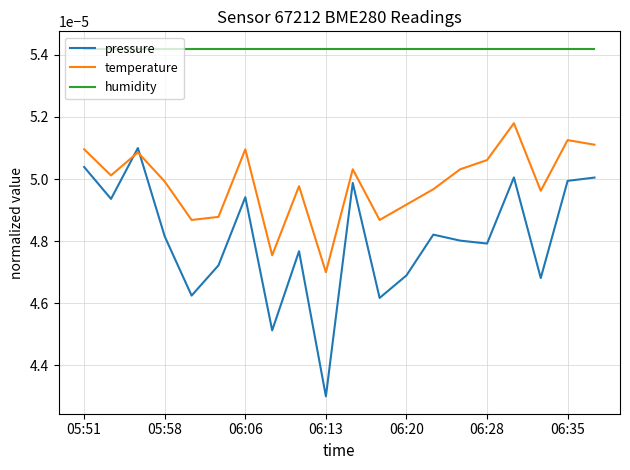

Which series has the widest spread of values?

pressure